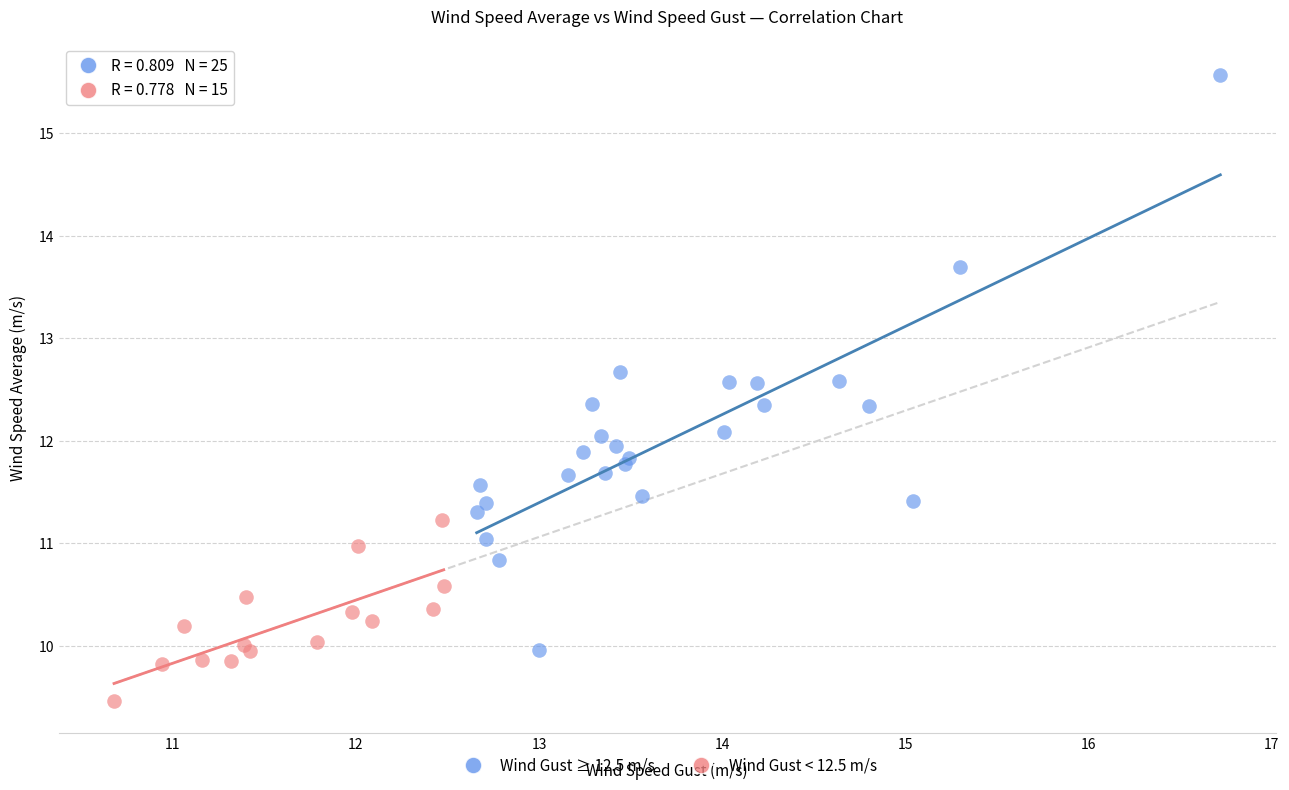

Which series contains the highest Y value?

Wind Gust ≥ 12.5 m/s